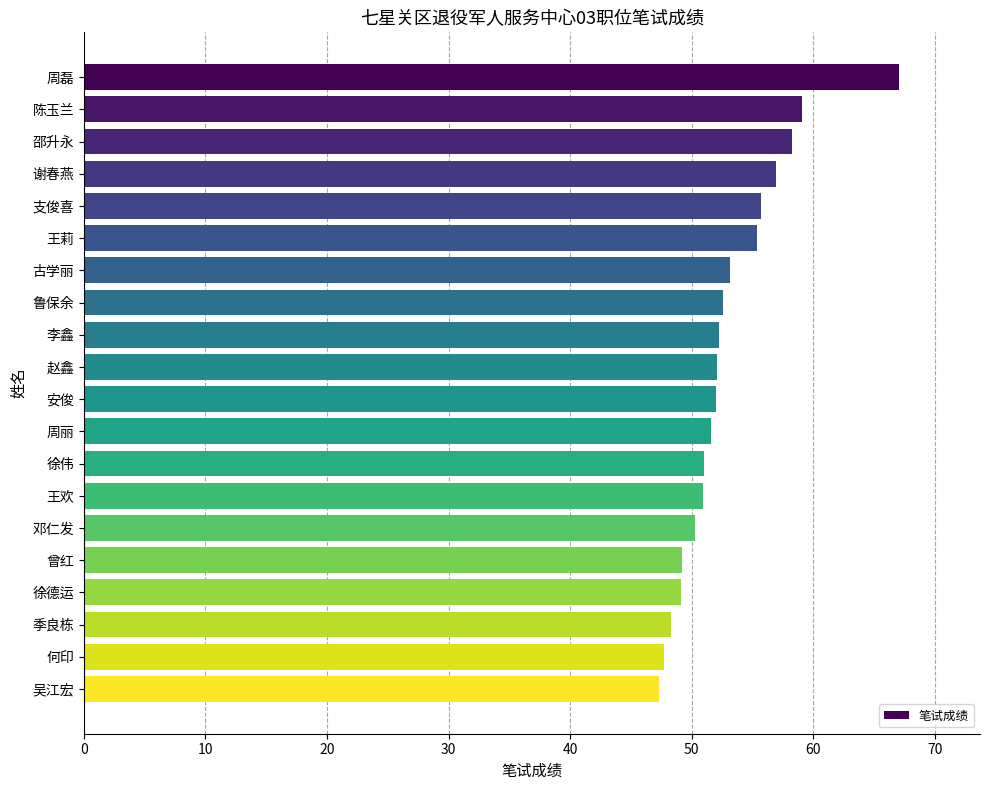

Is it true that the value at 安俊 is 52.0?

True